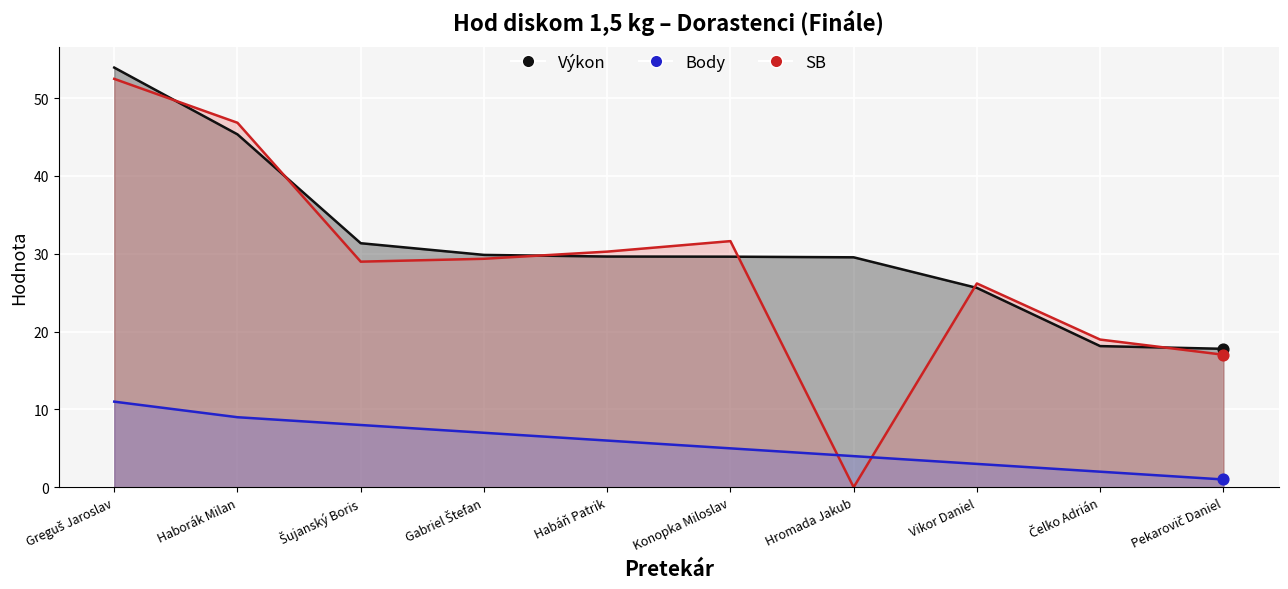

Is the value of SB at Čelko Adrián greater than the value of Výkon at Habáň Patrik?

No